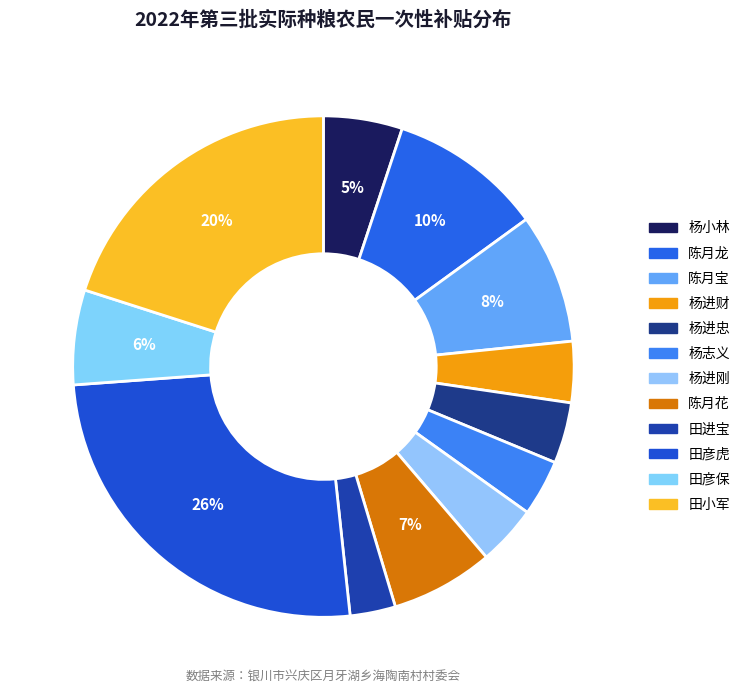

True or false: 陈月龙 accounts for 10% of the total.

True